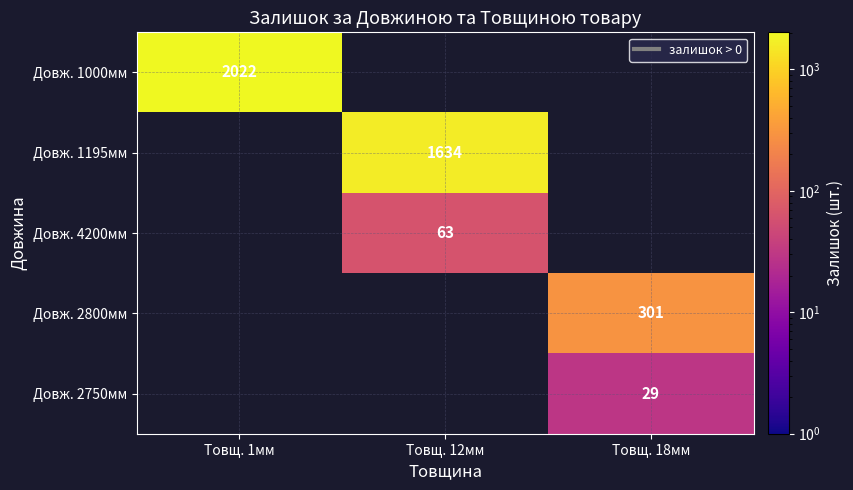

What is the smallest value displayed?

29.0